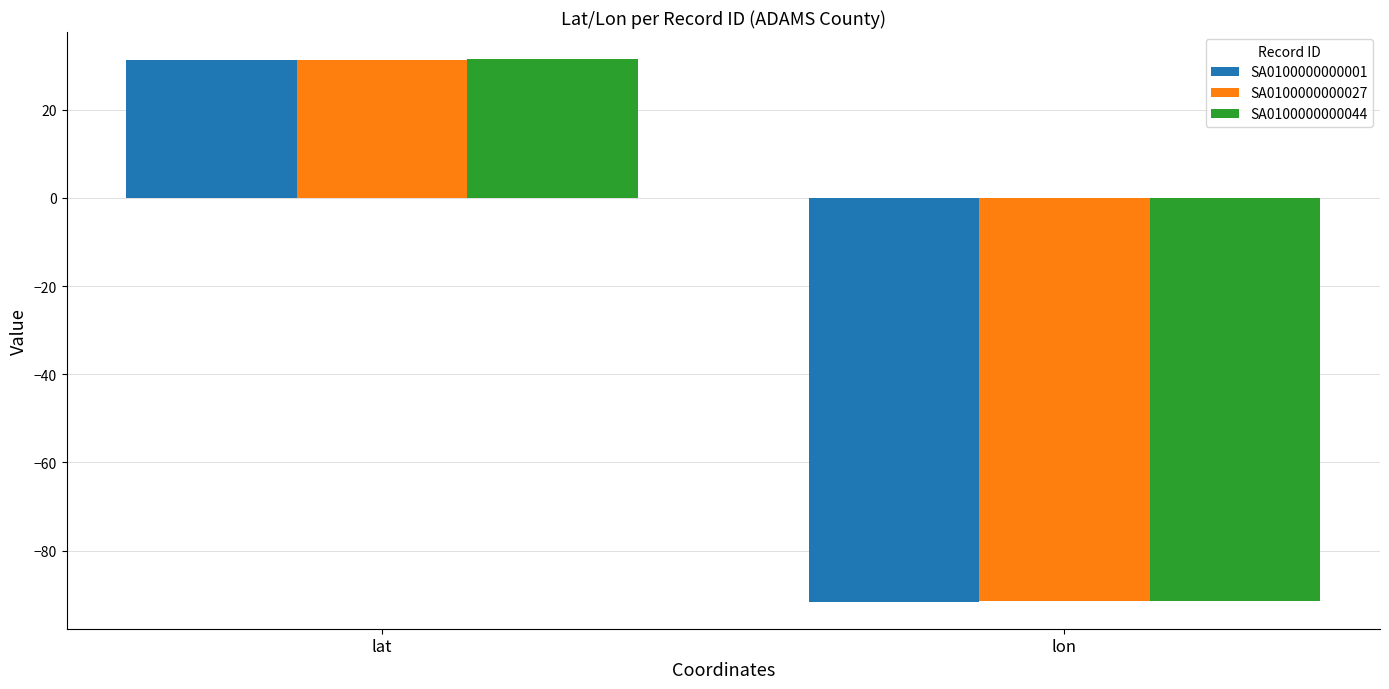

Rank the categories by SA0100000000001 value from lowest to highest.

lon, lat